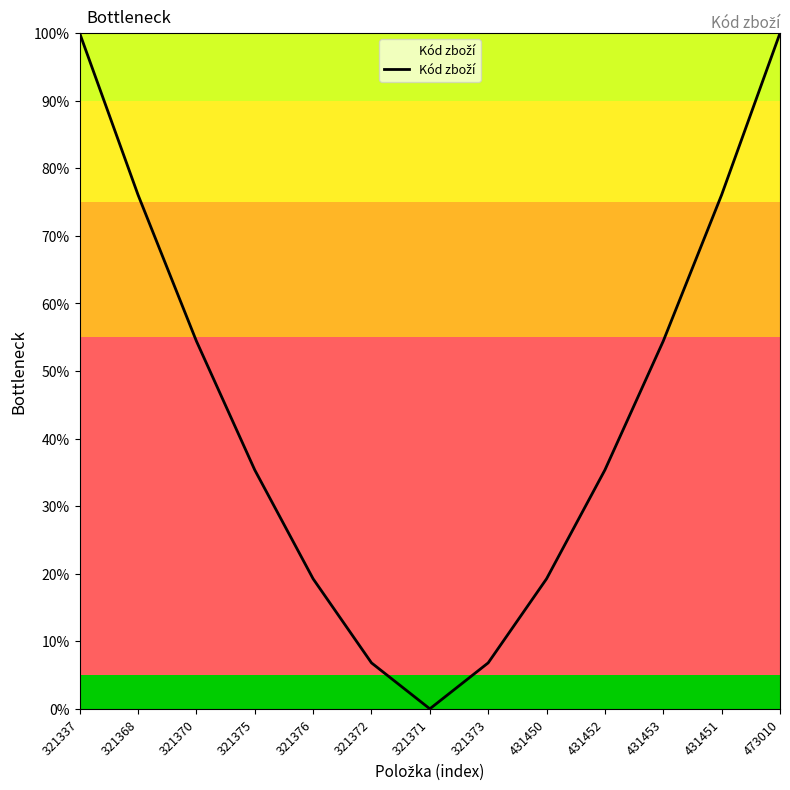

What is the sum of the values at 321371 and 321373?

0.1